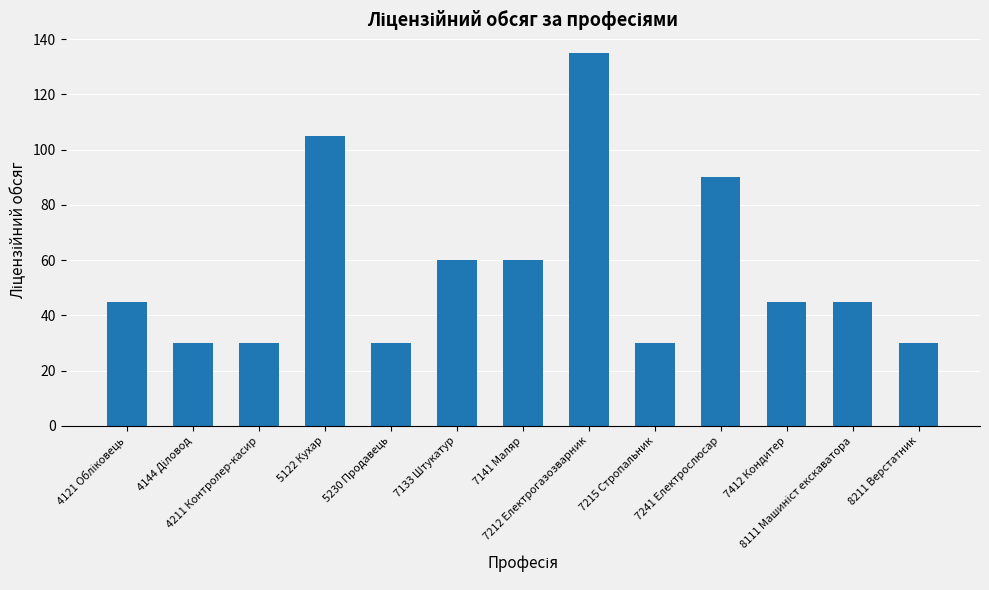

What is the greatest value displayed?

135